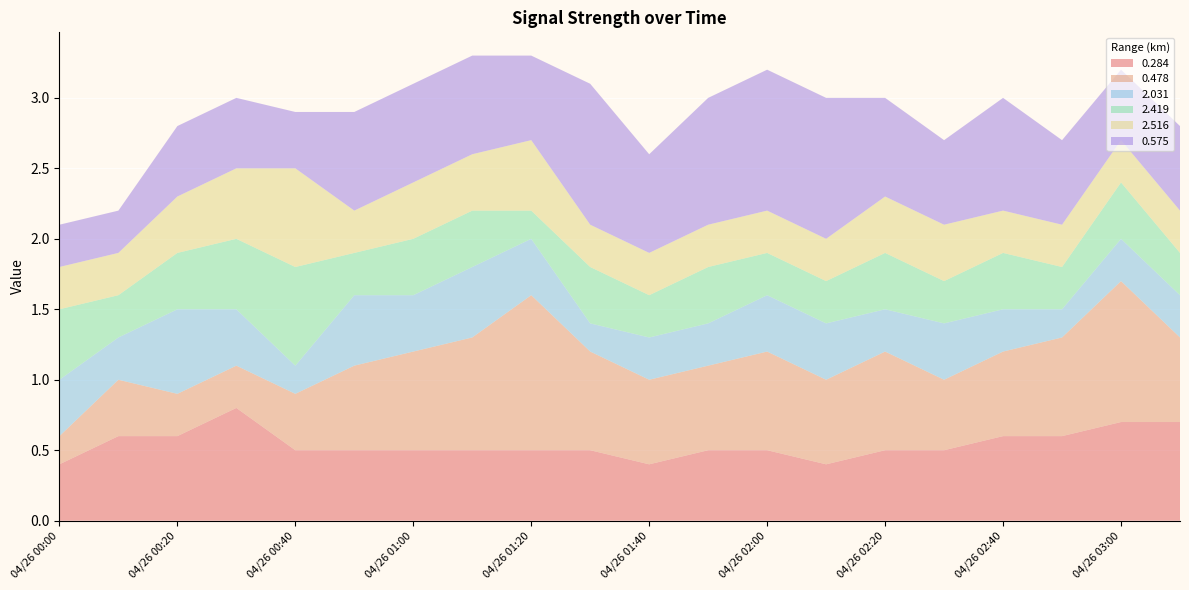

Reading right to left, list all the values displayed in this chart.

0.284: 04/26 03:10=0.7	04/26 03:00=0.7	04/26 02:50=0.6	04/26 02:40=0.6	04/26 02:30=0.5	04/26 02:20=0.5	04/26 02:10=0.4	04/26 02:00=0.5	04/26 01:50=0.5	04/26 01:40=0.4	04/26 01:30=0.5	04/26 01:20=0.5	04/26 01:10=0.5	04/26 01:00=0.5	04/26 00:50=0.5	04/26 00:40=0.5	04/26 00:30=0.8	04/26 00:20=0.6	04/26 00:10=0.6	04/26 00:00=0.4
0.478: 04/26 03:10=0.6	04/26 03:00=1.0	04/26 02:50=0.7	04/26 02:40=0.6	04/26 02:30=0.5	04/26 02:20=0.7	04/26 02:10=0.6	04/26 02:00=0.7	04/26 01:50=0.6	04/26 01:40=0.6	04/26 01:30=0.7	04/26 01:20=1.1	04/26 01:10=0.8	04/26 01:00=0.7	04/26 00:50=0.6	04/26 00:40=0.4	04/26 00:30=0.3	04/26 00:20=0.3	04/26 00:10=0.4	04/26 00:00=0.2
2.031: 04/26 03:10=0.3	04/26 03:00=0.3	04/26 02:50=0.2	04/26 02:40=0.3	04/26 02:30=0.4	04/26 02:20=0.3	04/26 02:10=0.4	04/26 02:00=0.4	04/26 01:50=0.3	04/26 01:40=0.3	04/26 01:30=0.2	04/26 01:20=0.4	04/26 01:10=0.5	04/26 01:00=0.4	04/26 00:50=0.5	04/26 00:40=0.2	04/26 00:30=0.4	04/26 00:20=0.6	04/26 00:10=0.3	04/26 00:00=0.4
2.419: 04/26 03:10=0.3	04/26 03:00=0.4	04/26 02:50=0.3	04/26 02:40=0.4	04/26 02:30=0.3	04/26 02:20=0.4	04/26 02:10=0.3	04/26 02:00=0.3	04/26 01:50=0.4	04/26 01:40=0.3	04/26 01:30=0.4	04/26 01:20=0.2	04/26 01:10=0.4	04/26 01:00=0.4	04/26 00:50=0.3	04/26 00:40=0.7	04/26 00:30=0.5	04/26 00:20=0.4	04/26 00:10=0.3	04/26 00:00=0.5
2.516: 04/26 03:10=0.3	04/26 03:00=0.3	04/26 02:50=0.3	04/26 02:40=0.3	04/26 02:30=0.4	04/26 02:20=0.4	04/26 02:10=0.3	04/26 02:00=0.3	04/26 01:50=0.3	04/26 01:40=0.3	04/26 01:30=0.3	04/26 01:20=0.5	04/26 01:10=0.4	04/26 01:00=0.4	04/26 00:50=0.3	04/26 00:40=0.7	04/26 00:30=0.5	04/26 00:20=0.4	04/26 00:10=0.3	04/26 00:00=0.3
0.575: 04/26 03:10=0.6	04/26 03:00=0.5	04/26 02:50=0.6	04/26 02:40=0.8	04/26 02:30=0.6	04/26 02:20=0.7	04/26 02:10=1.0	04/26 02:00=1.0	04/26 01:50=0.9	04/26 01:40=0.7	04/26 01:30=1.0	04/26 01:20=0.6	04/26 01:10=0.7	04/26 01:00=0.7	04/26 00:50=0.7	04/26 00:40=0.4	04/26 00:30=0.5	04/26 00:20=0.5	04/26 00:10=0.3	04/26 00:00=0.3